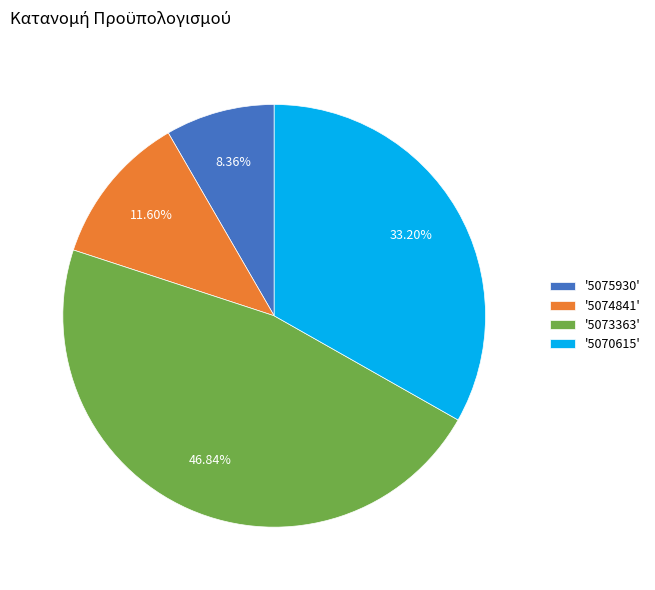

Rank the categories by value from highest to lowest.

'5073363', '5070615', '5074841', '5075930'